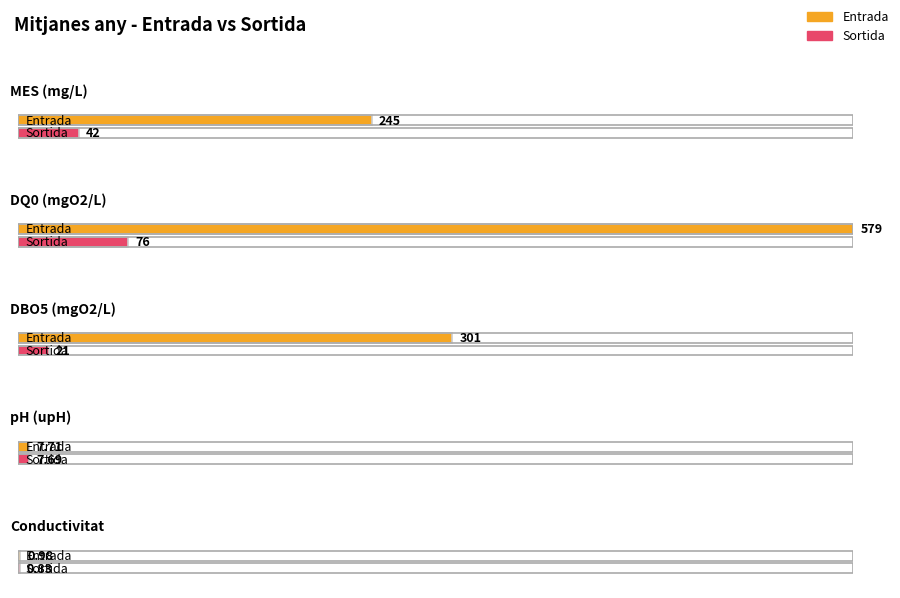

The Entrada series shows 13.1 at pH (upH). True or false?

False